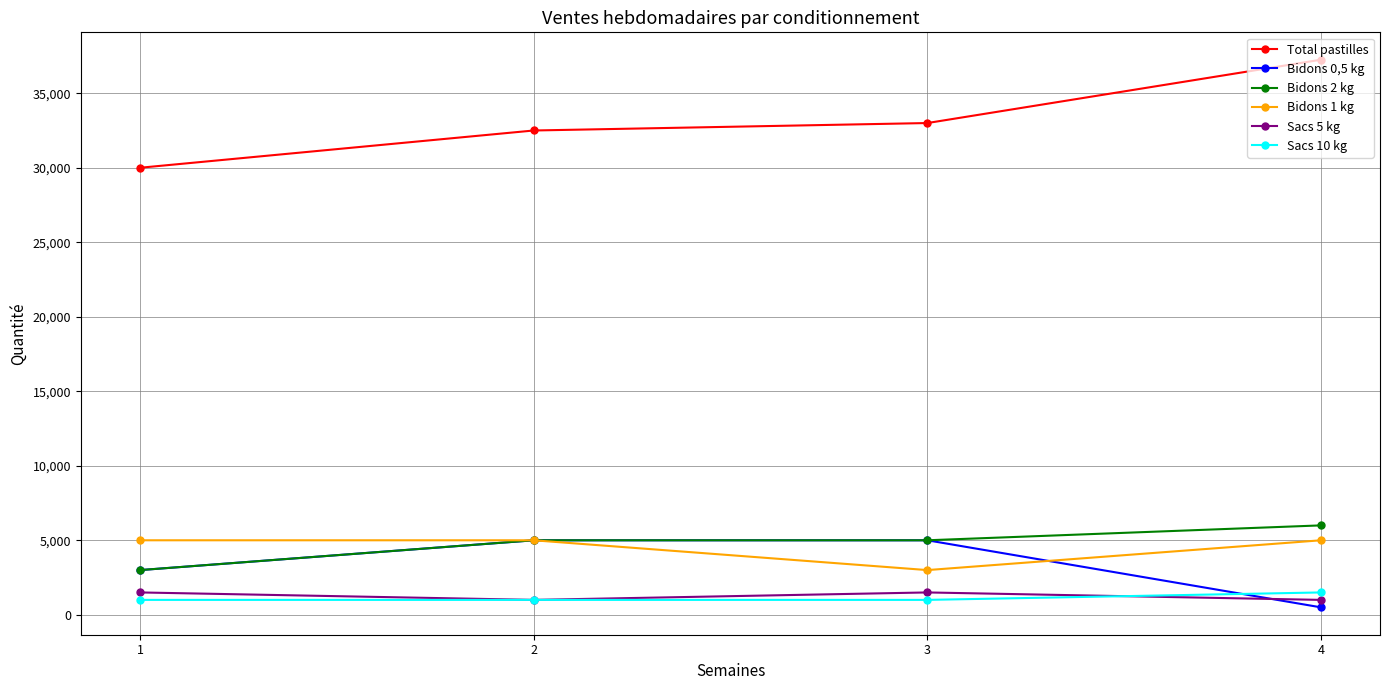

Which series has the widest spread of values?

Total pastilles